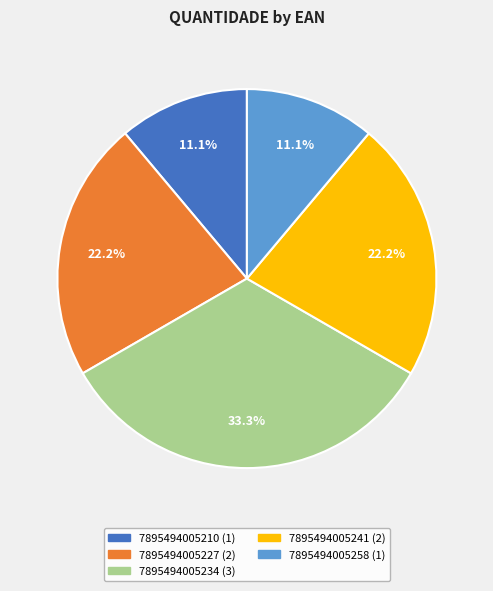

To the nearest percent, what is the difference between the largest and smallest slice percentages?

22%